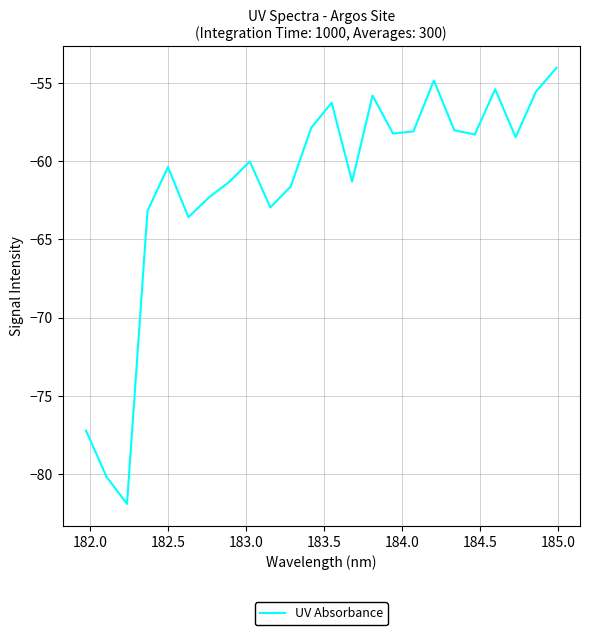

How many categories are shown in the chart?

24